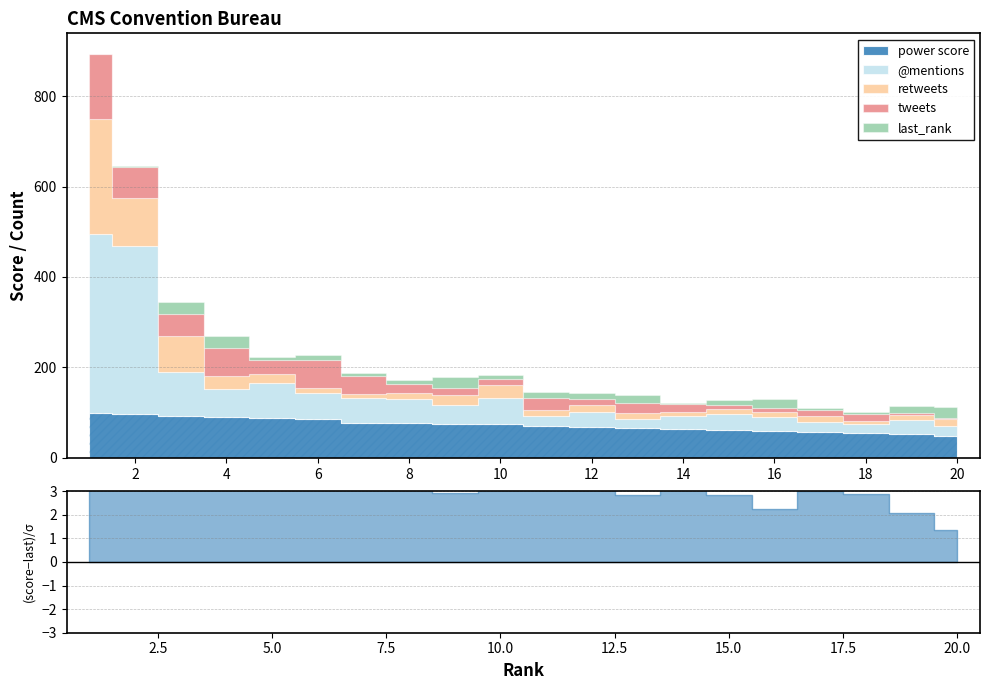

What is the sum of the power score values at 10 and 6?

159